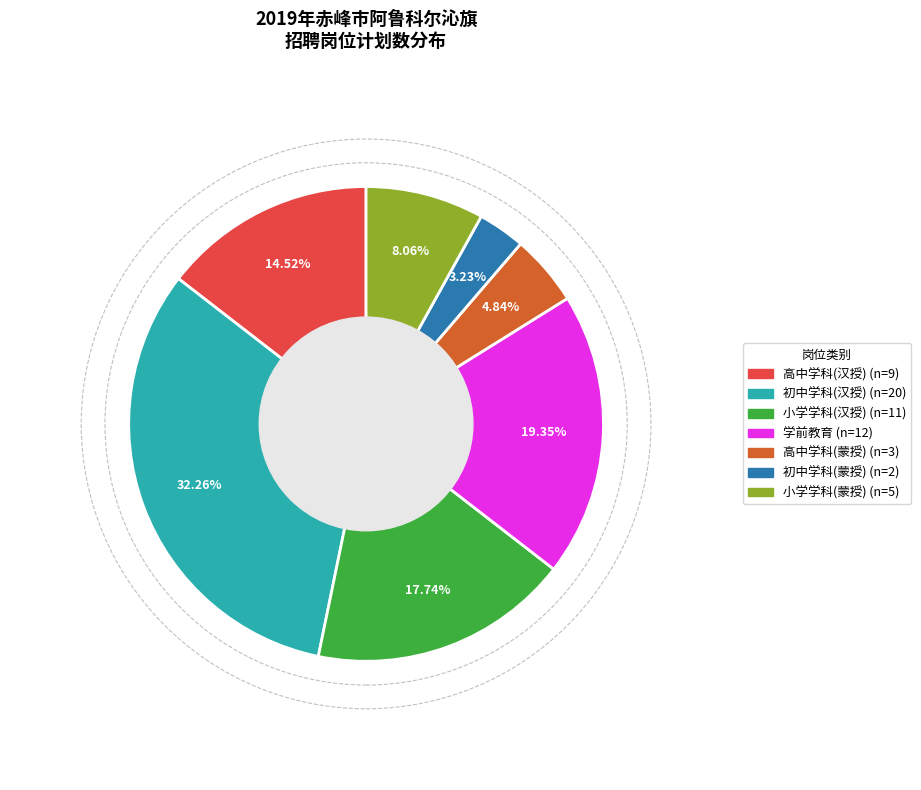

Is there a majority slice in this chart?

No